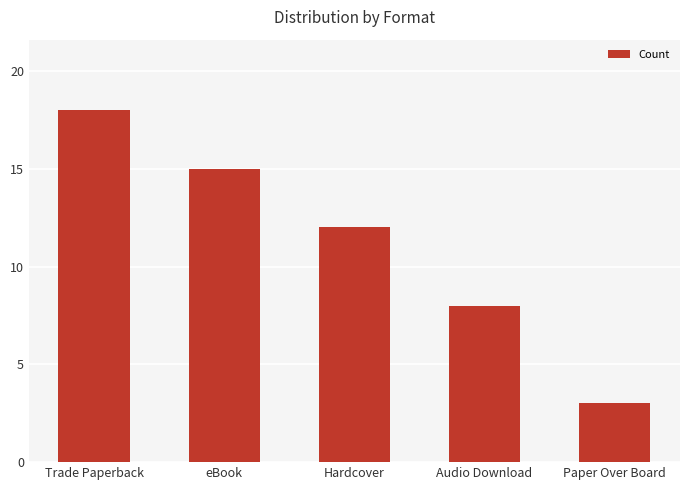

List the labels in order of value, smallest first.

Paper Over Board, Audio Download, Hardcover, eBook, Trade Paperback